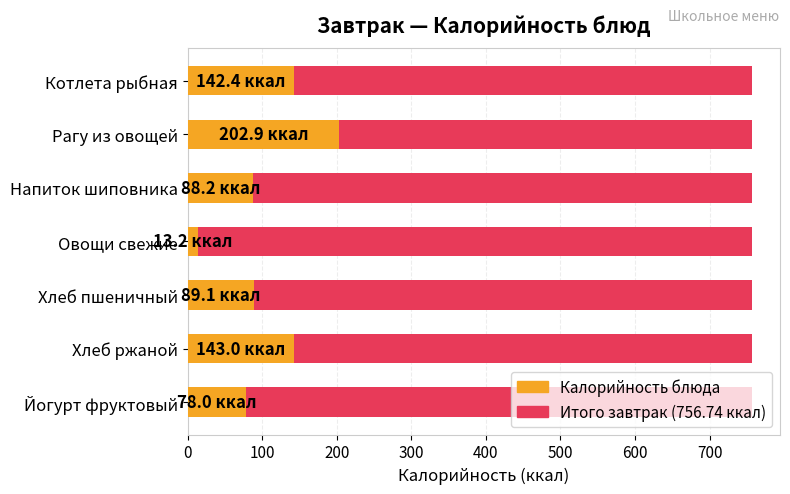

How many distinct data groups are displayed?

2